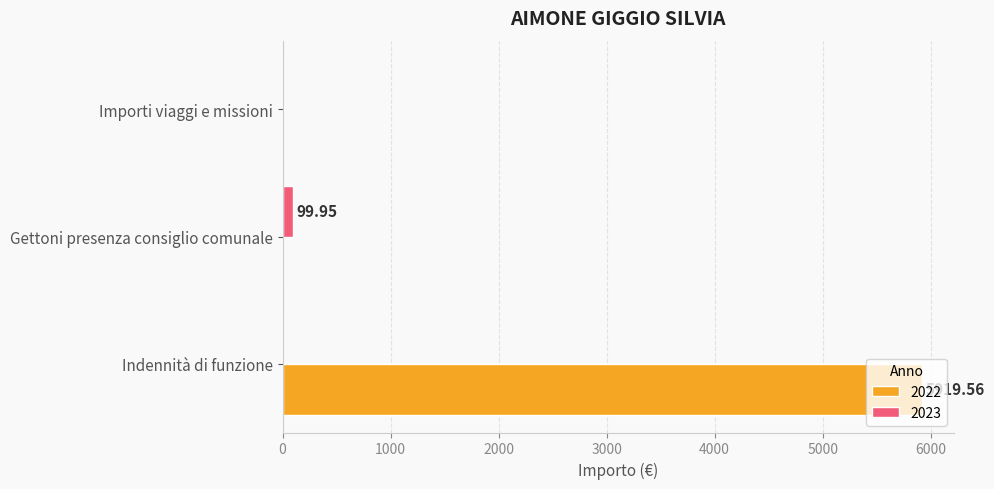

Is it true that 2022 equals 5919.6 at Indennità di funzione?

True